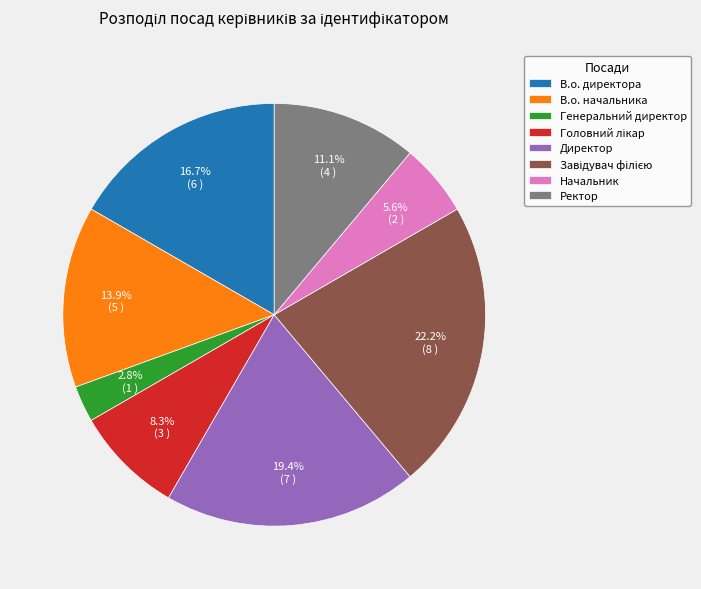

Between Начальник and Директор, which is larger?

Директор